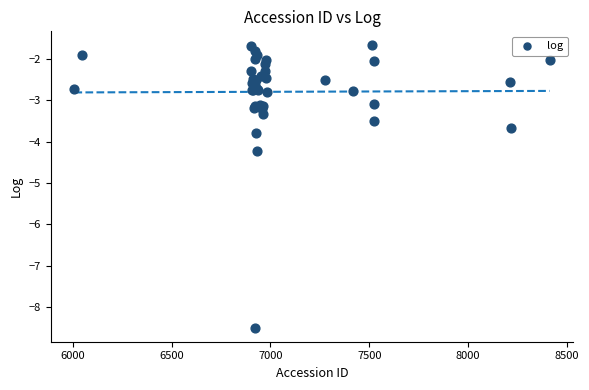

What Y value in the scatter plot is closest to -5?

-4.2